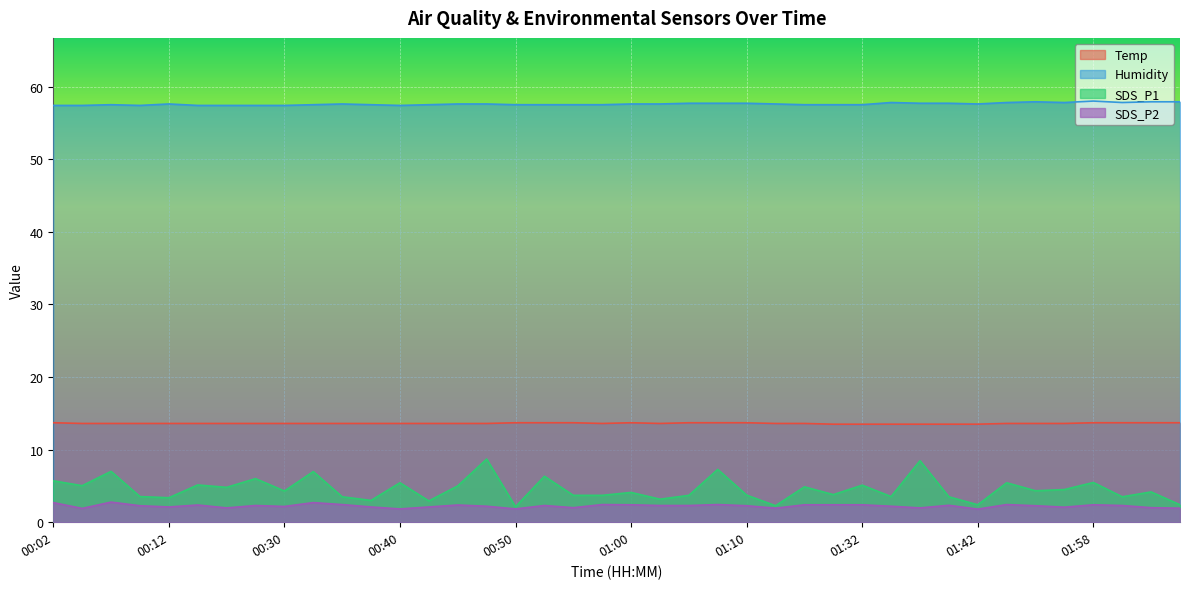

Which label corresponds to the largest value in the chart?

01:58